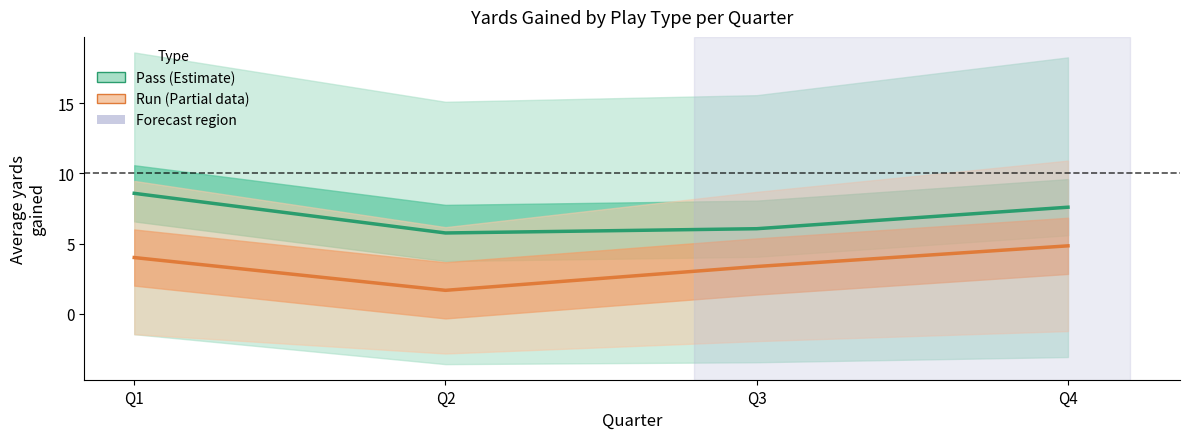

Between Q3 and Q4, which series saw the biggest shift?

Pass yards (estimate)